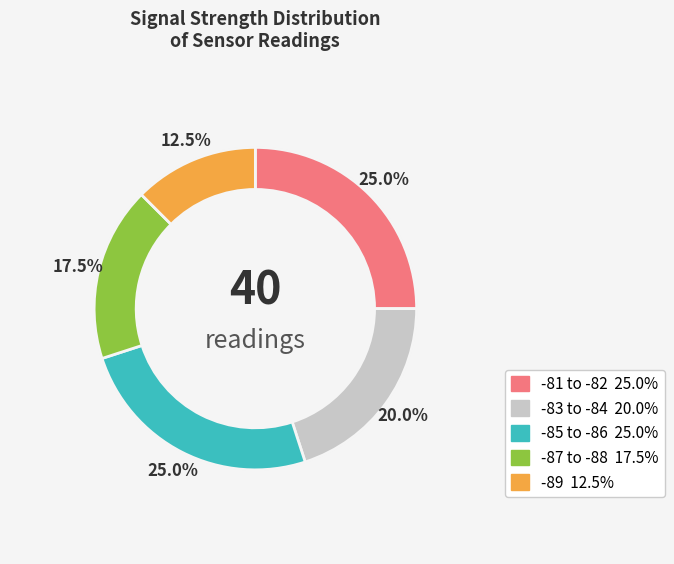

What percentage is NOT represented by 35?

97.5%